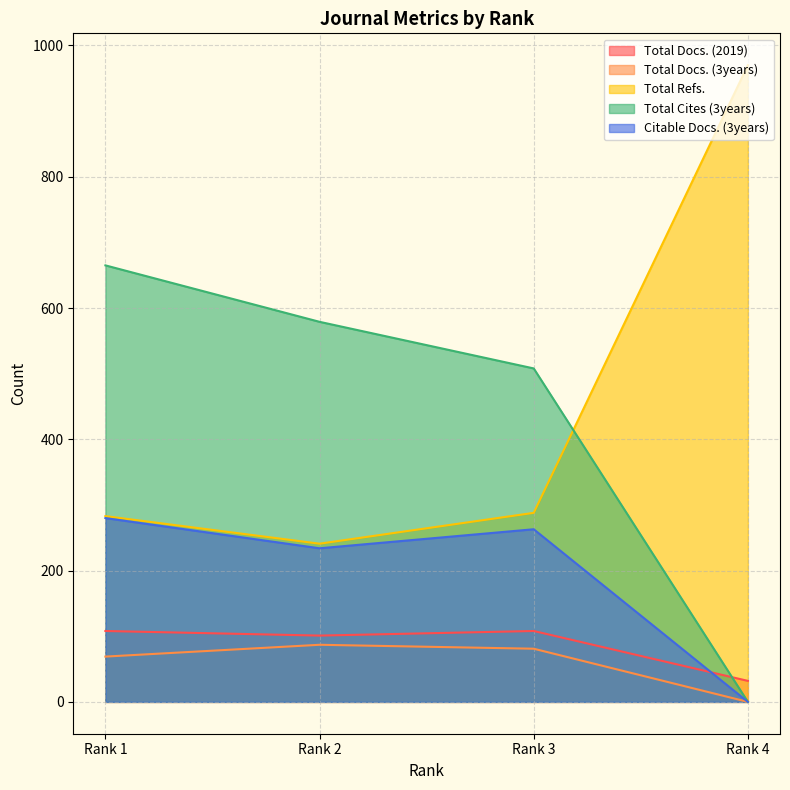

Where is the first local maximum for Total Docs. (3years)?

Rank 2